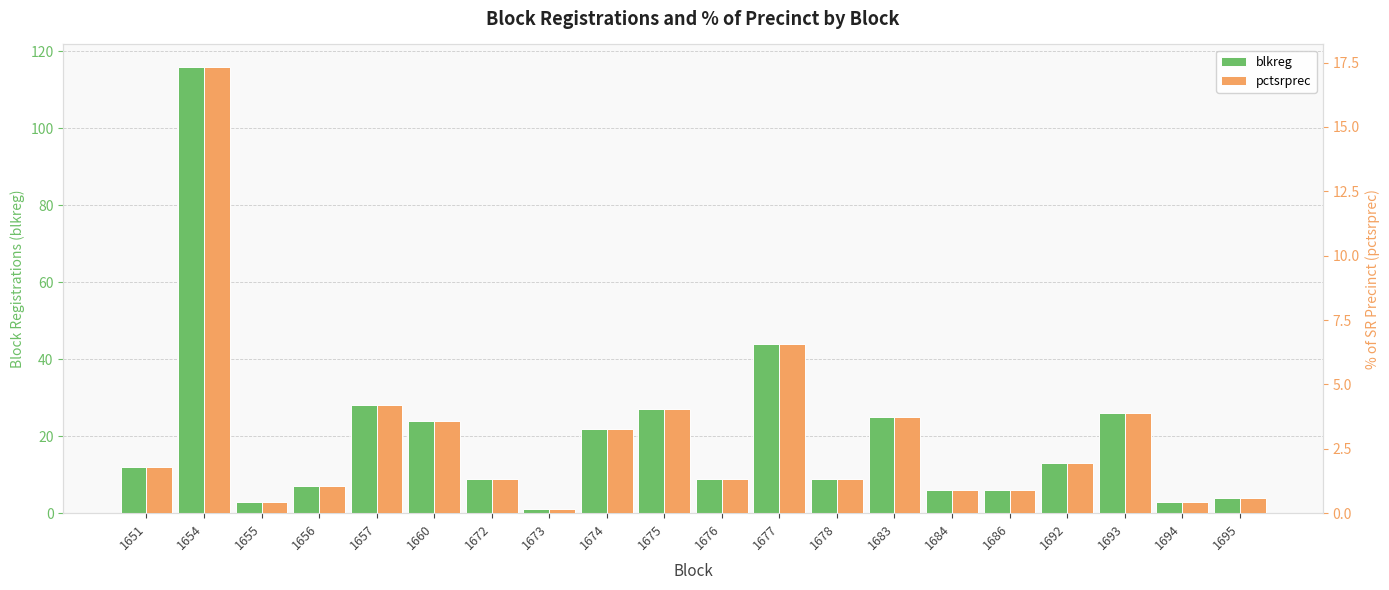

The pctsrprec series shows 0.4 at 1655. True or false?

True